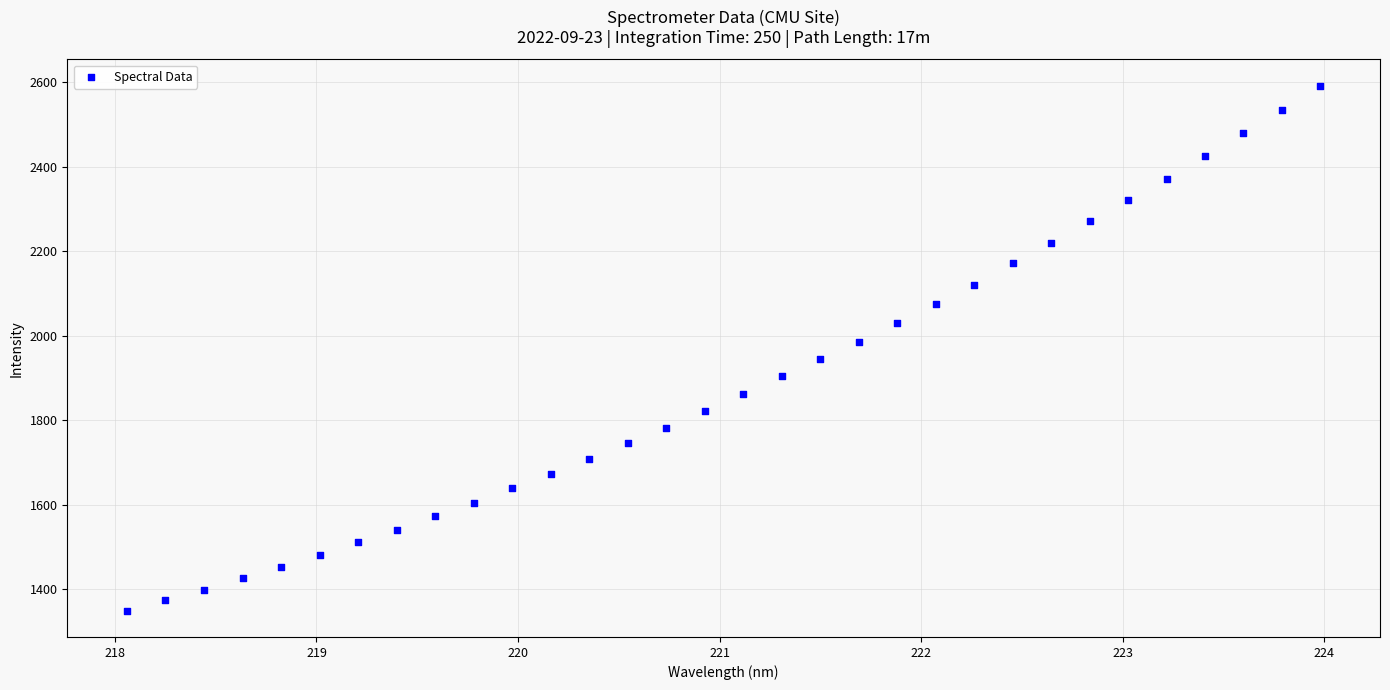

What is the range of X values (max minus min)?

5.9